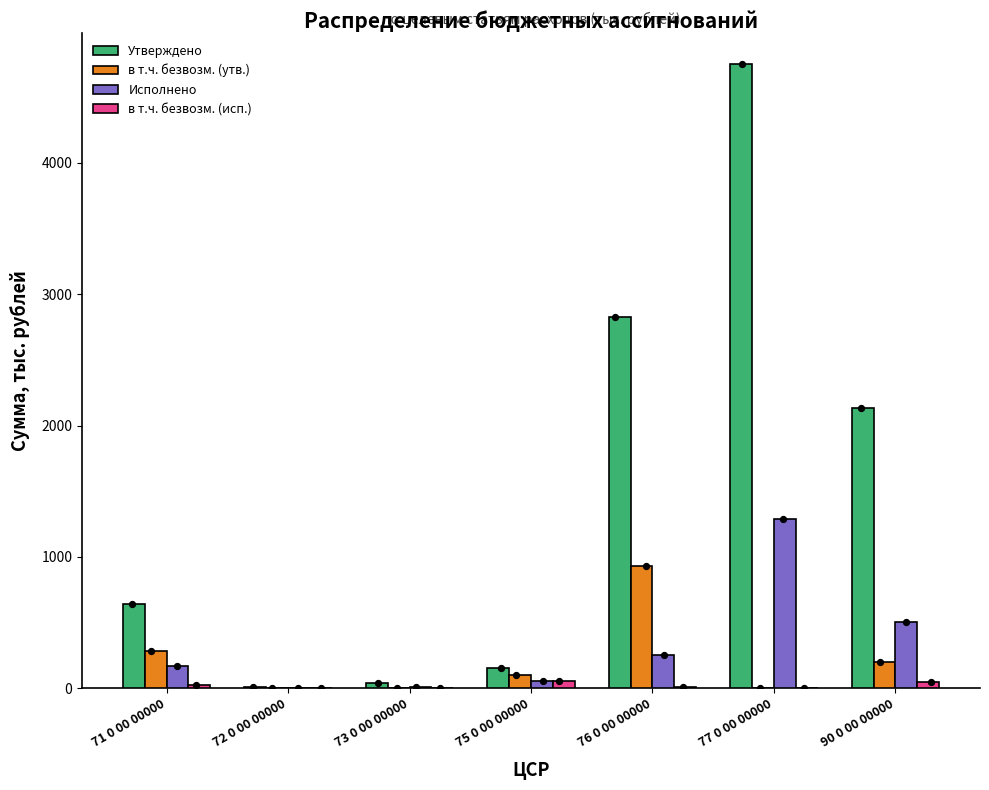

Which series contains the lowest Y value?

в т.ч. безвозм. (утв.)